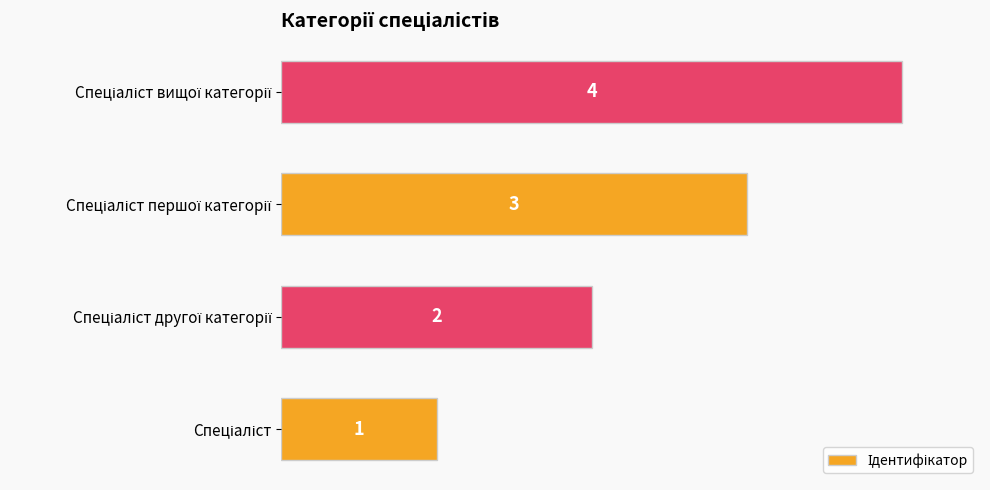

What is the greatest value displayed?

4